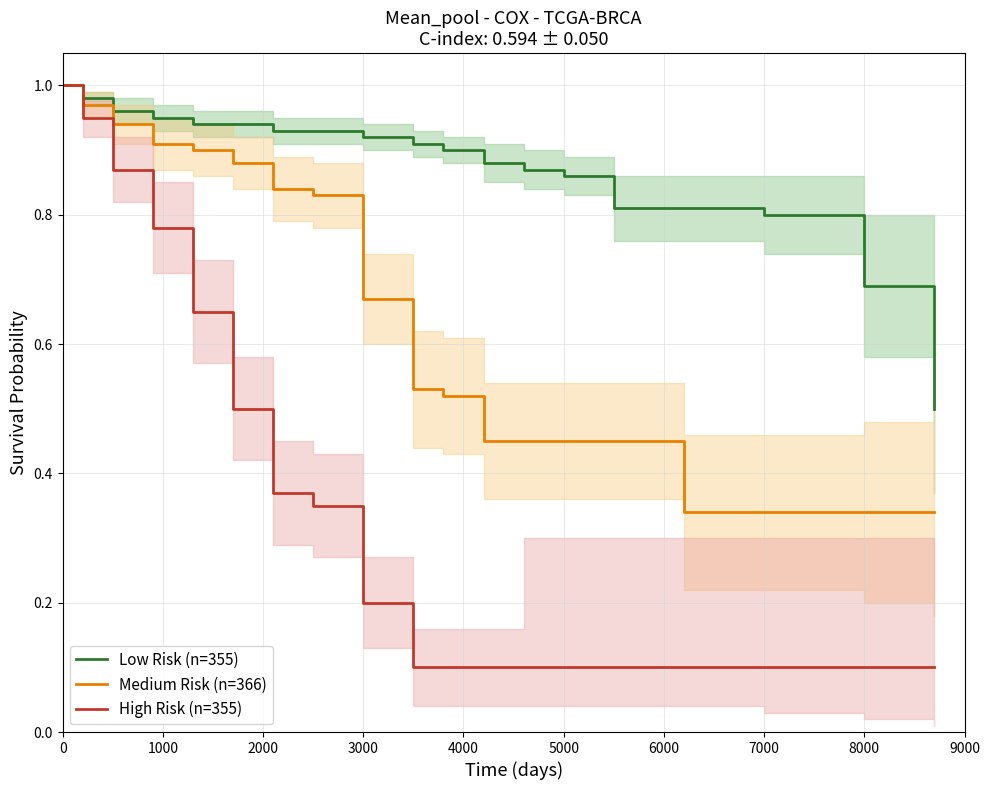

True or false: Low Risk (n=355) and Medium Risk (n=366) cross at least once.

False